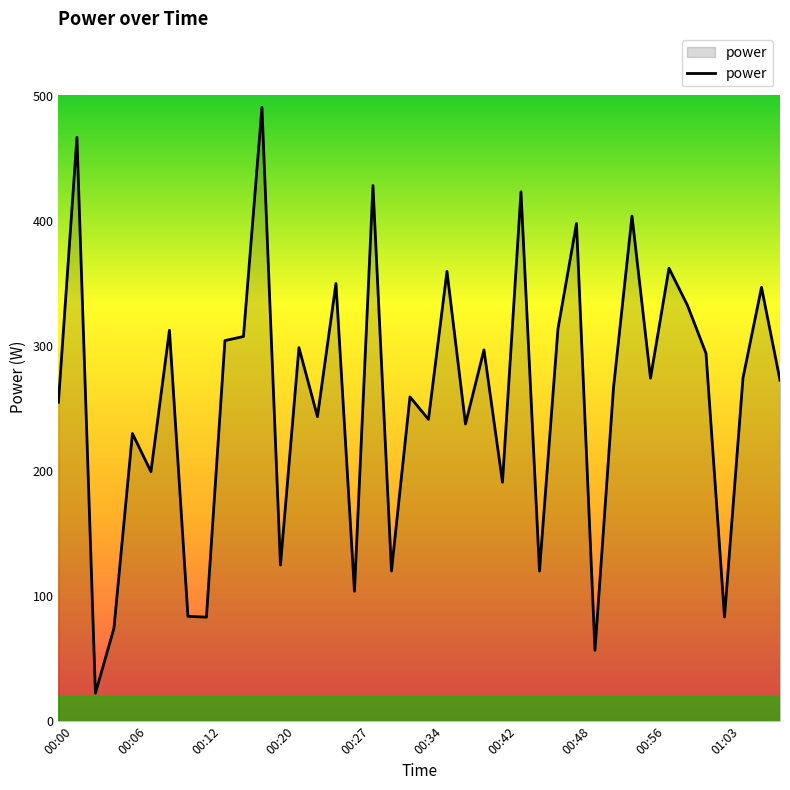

What is the difference between the maximum and minimum values?

468.5